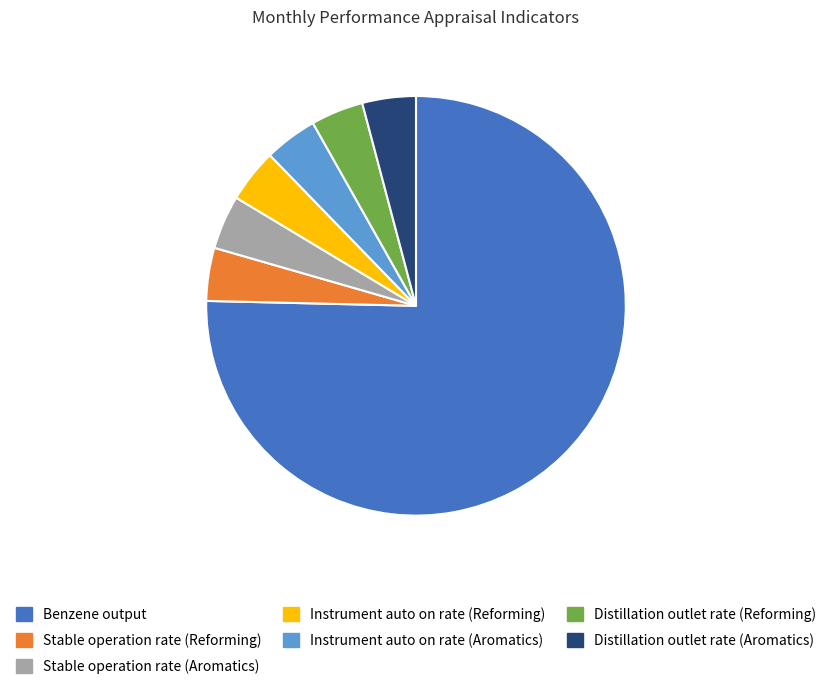

Which slice is the largest?

Benzene output